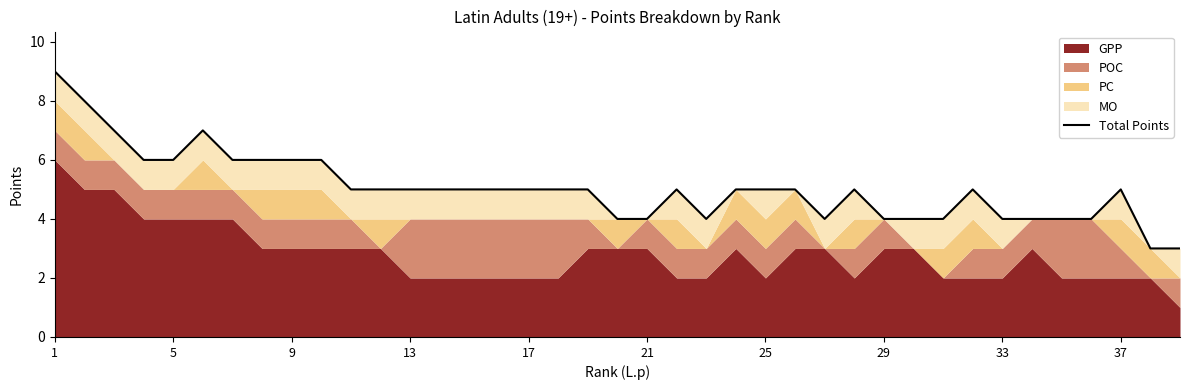

The chart shows a value of 5 at 15. True or false?

True